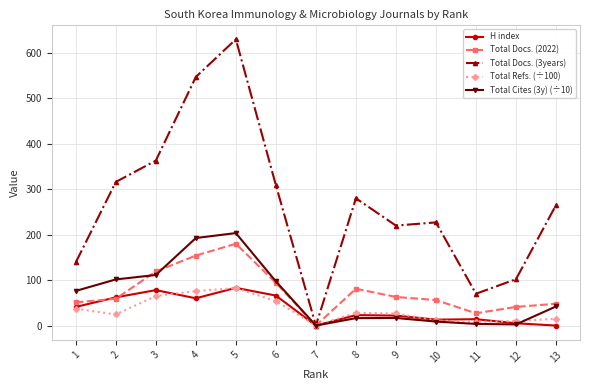

What is the value of the Total Refs. (÷100) point at the 2nd from the left?

24.5